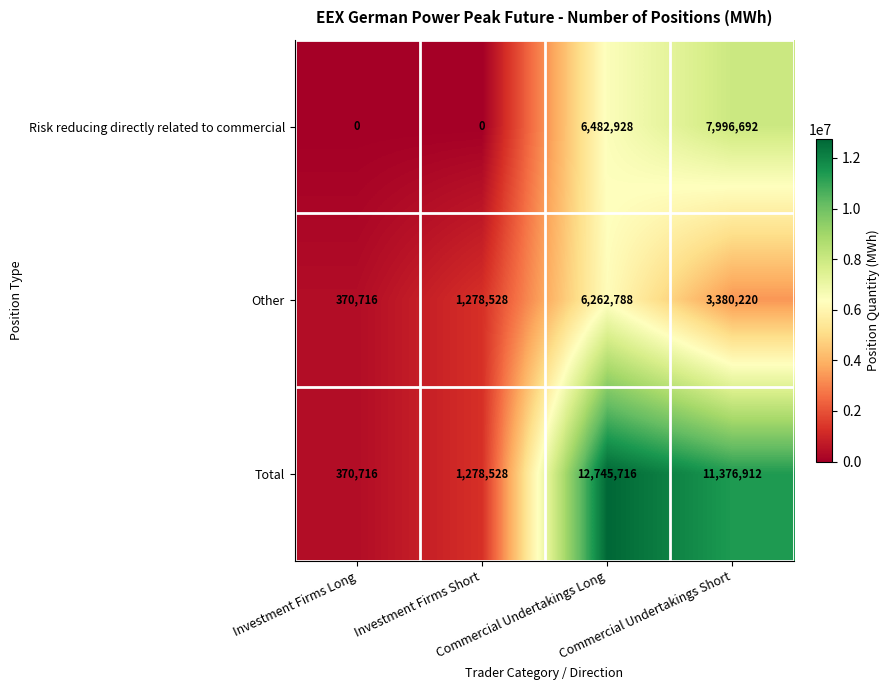

List the series in order of their overall mean, lowest first.

Other, Risk reducing directly related to commercial, Total